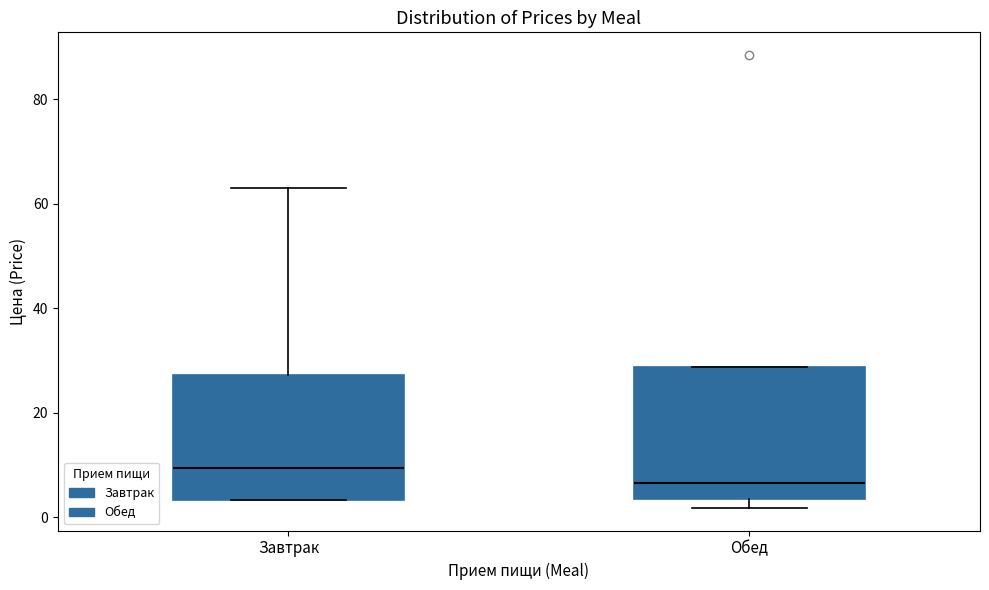

Where is the lower edge of the box for Обед on the y-axis? The values are not printed on the chart, so give them approximately, as read against the axis.

4